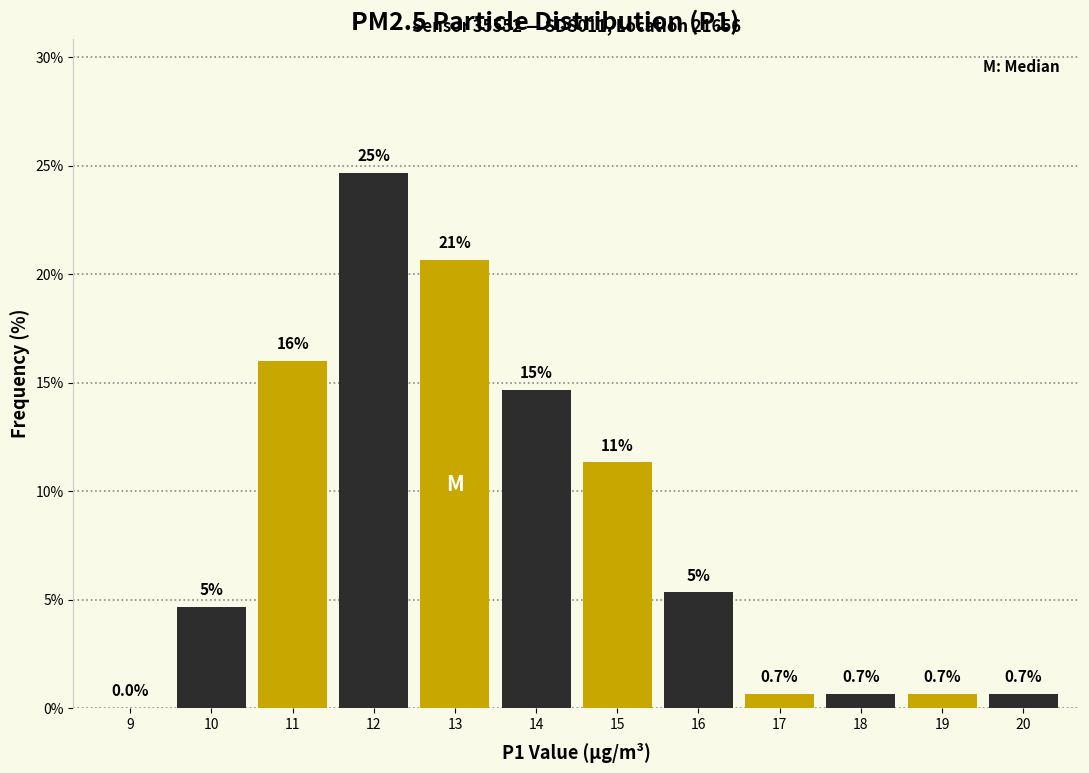

Between 14 and 20, which is larger?

14